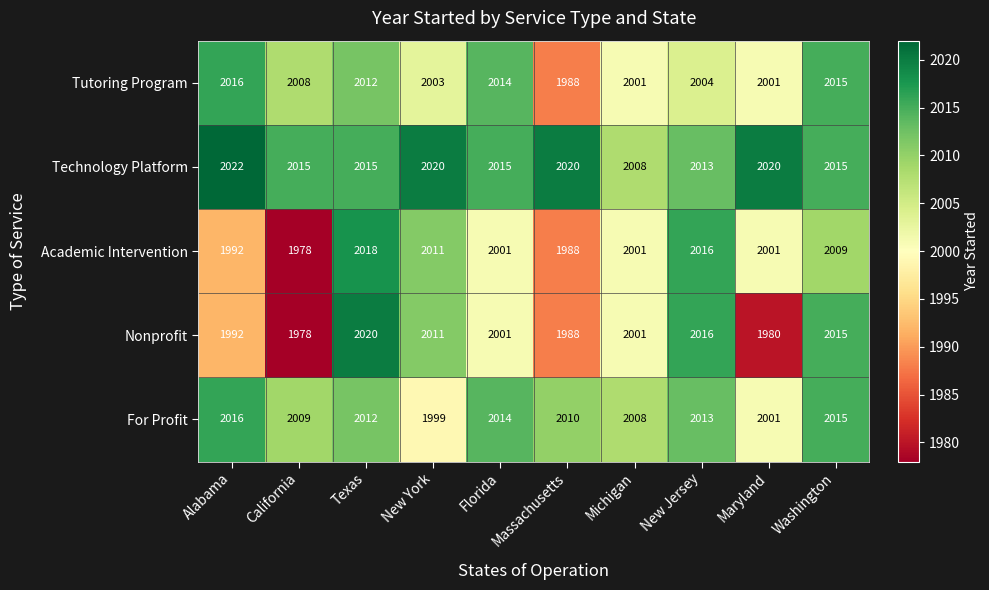

At how many categories does at least one series exceed 1991?

10